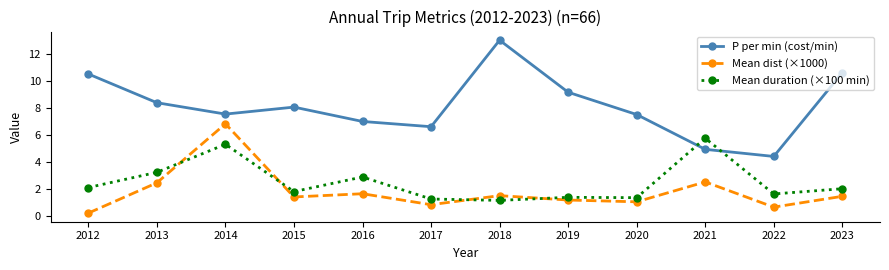

The Mean dist (×1000) series shows 1.4 at 2015. True or false?

True